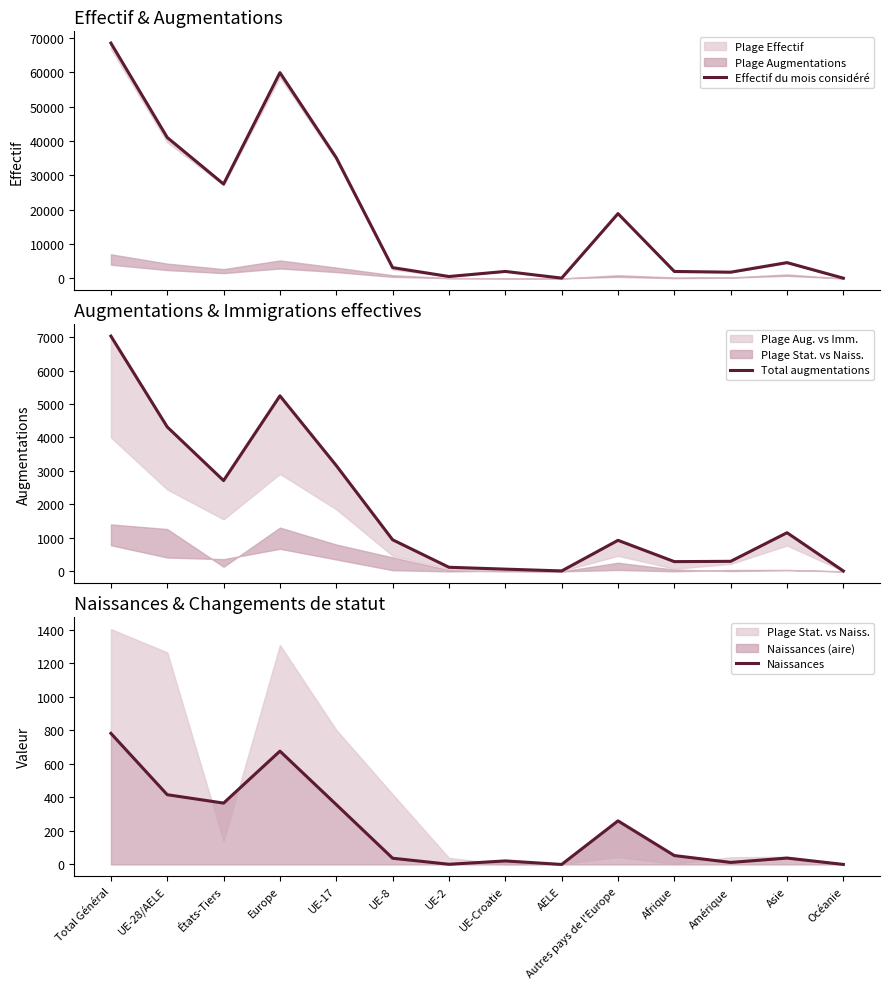

What is the average value of the Effectif du mois considéré series?

18948